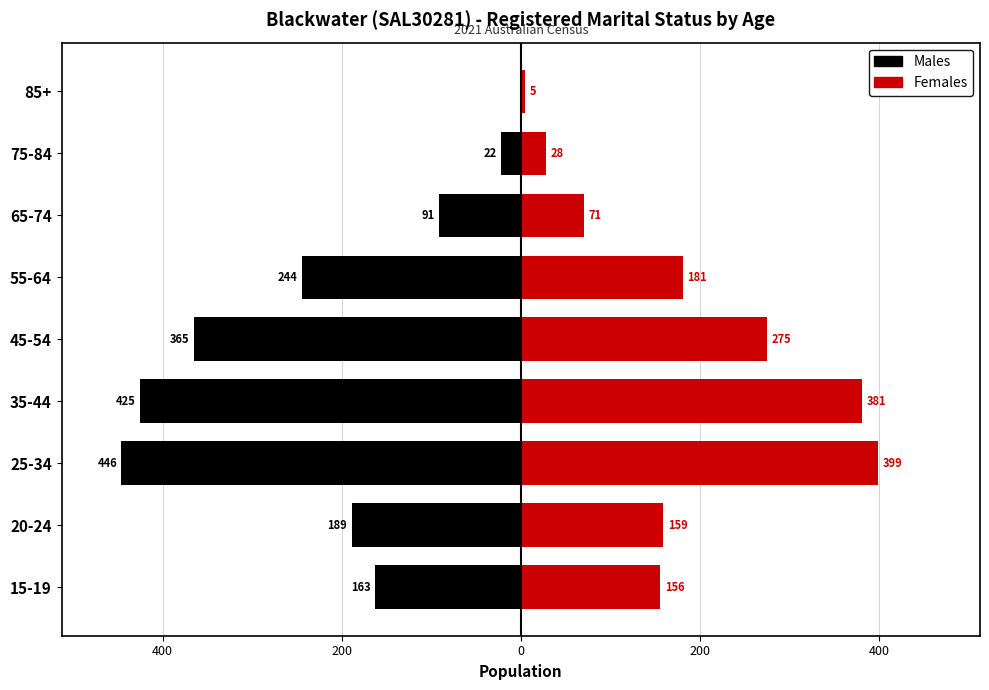

Which has a higher value, 65-74 or 55-64?

65-74